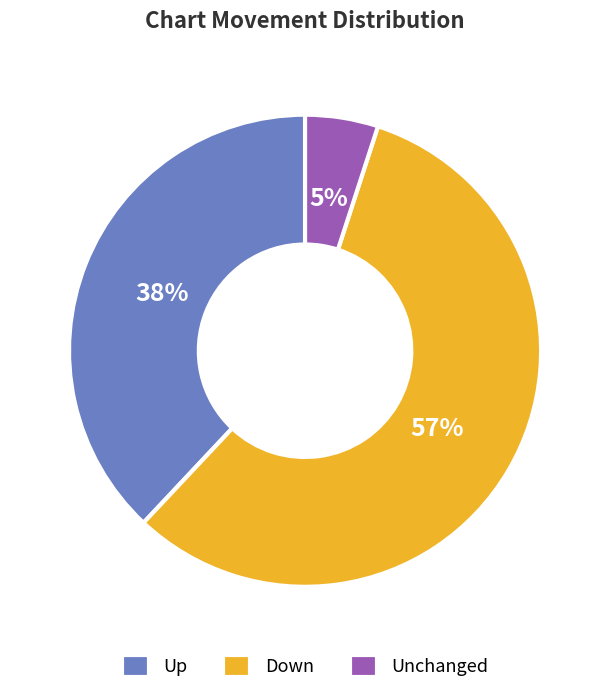

Combined, do Down and Up account for over 50%?

Yes